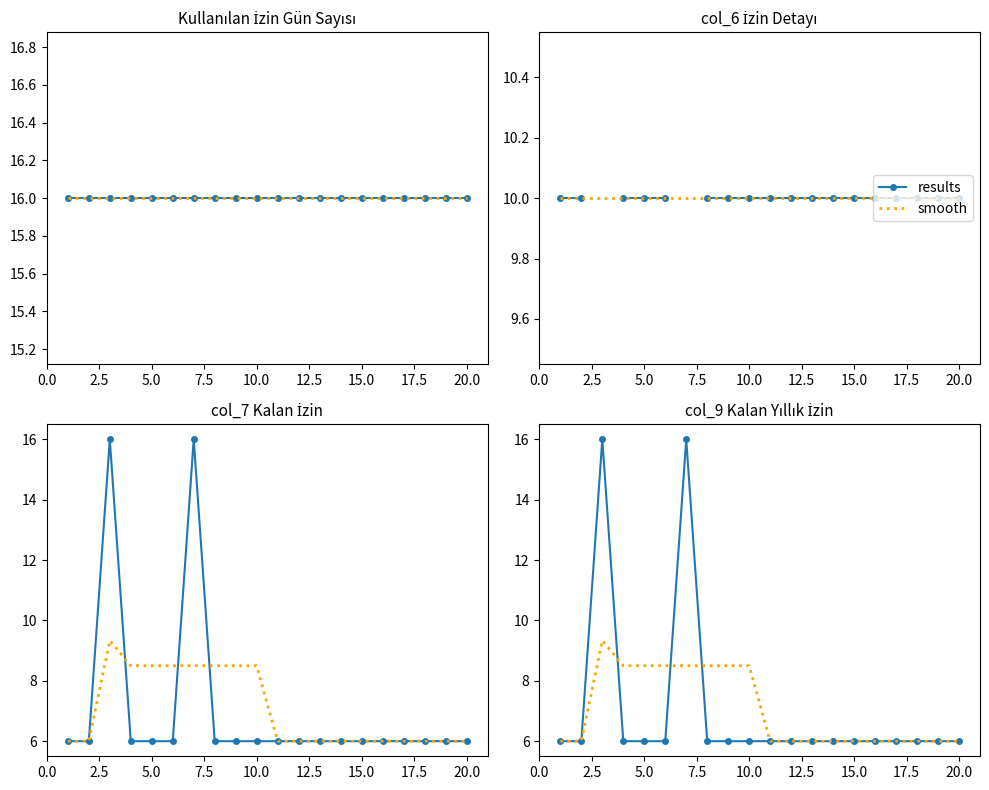

Is this an area chart (filled region under the line)?

No